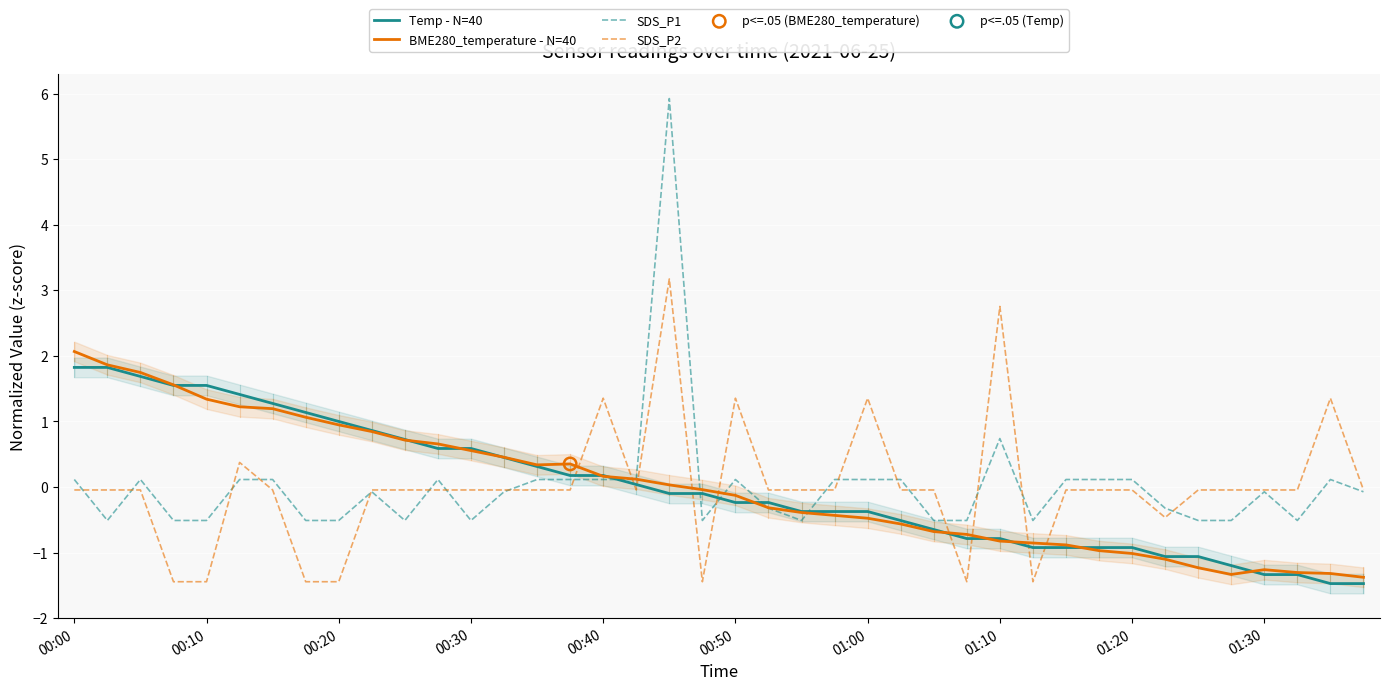

Is the value of SDS_P2 at 31 greater than the value of Temp - N=40 at 00:00?

No